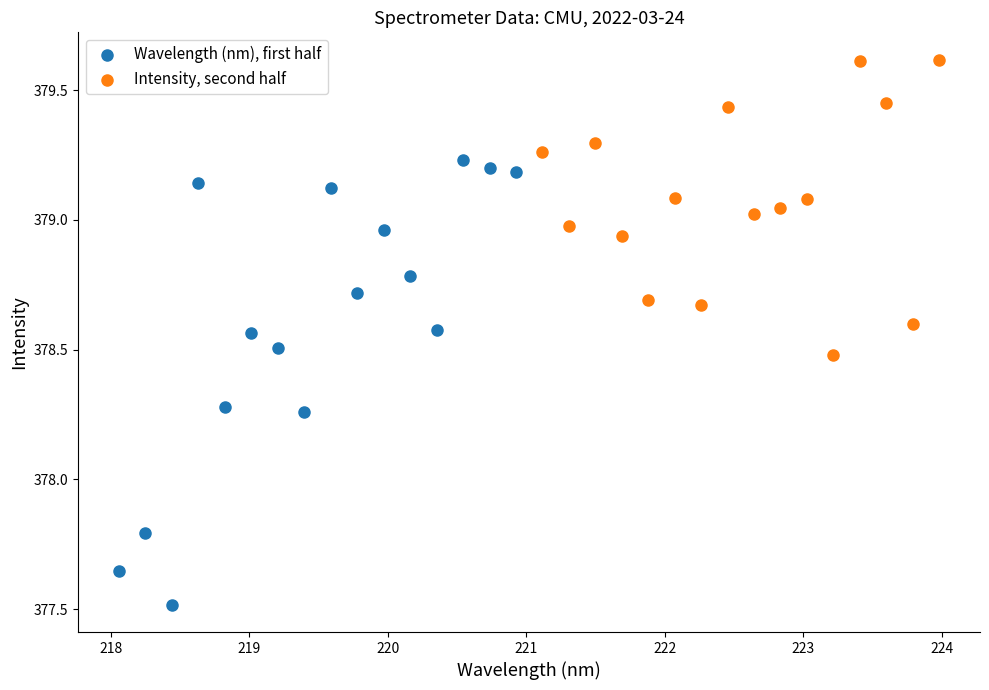

Which series contains the lowest Y value?

Wavelength (nm), first half